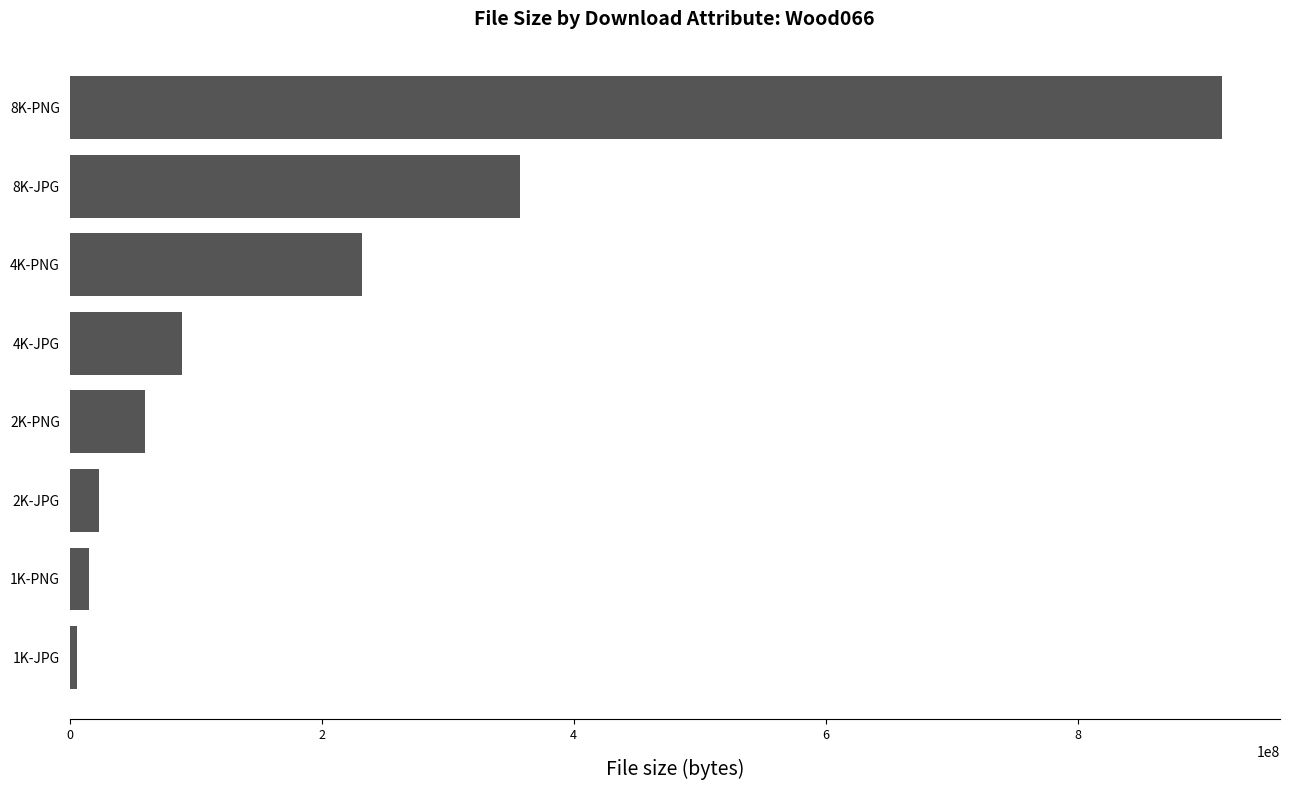

What is the difference between the maximum and minimum values?

908477220